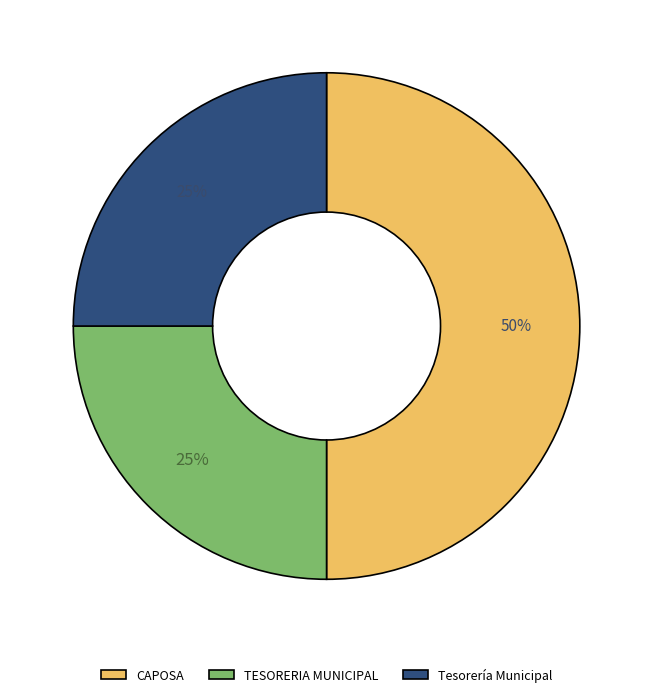

Do TESORERIA MUNICIPAL and CAPOSA together represent more than half of the pie?

Yes